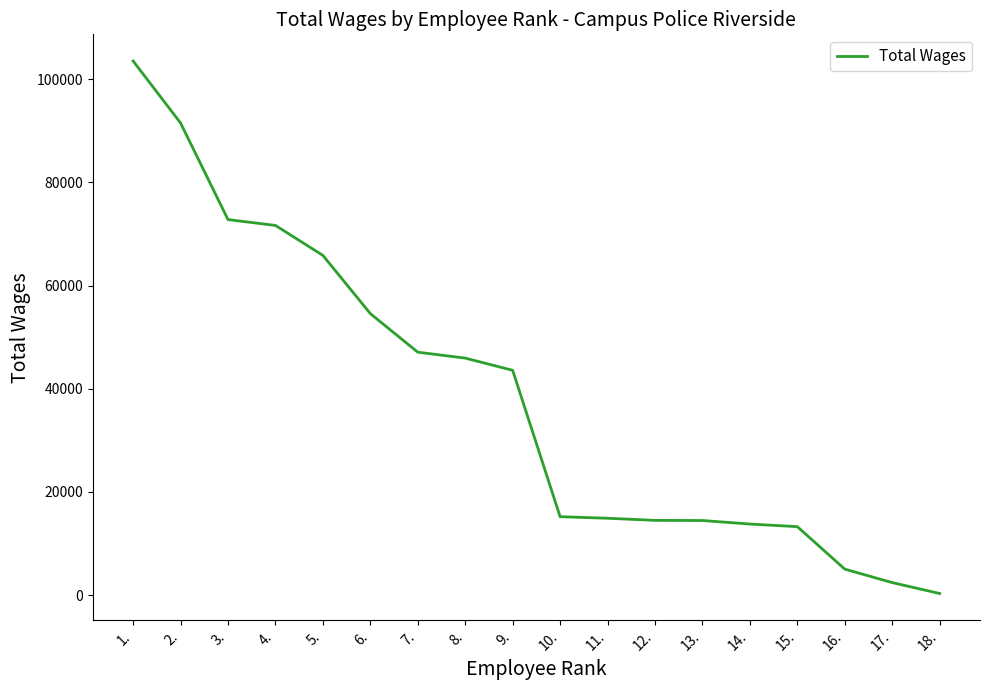

What is the difference between the maximum and minimum values?

103195